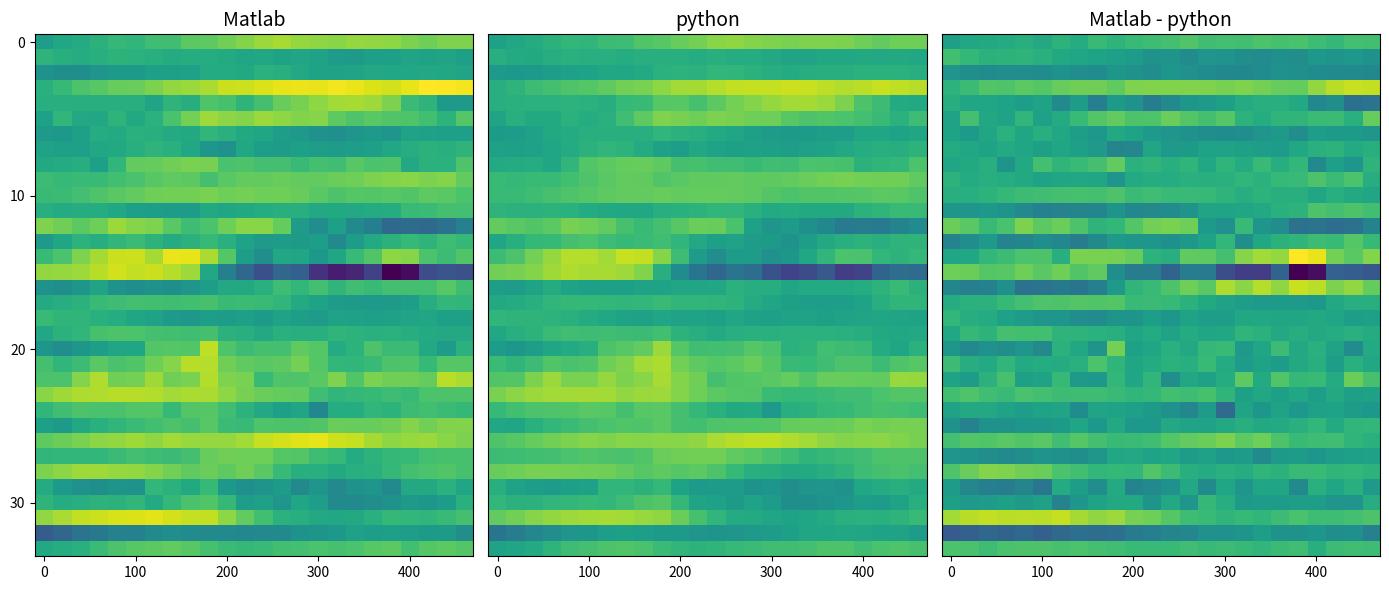

What is the total value across all series at 200?

-4.0